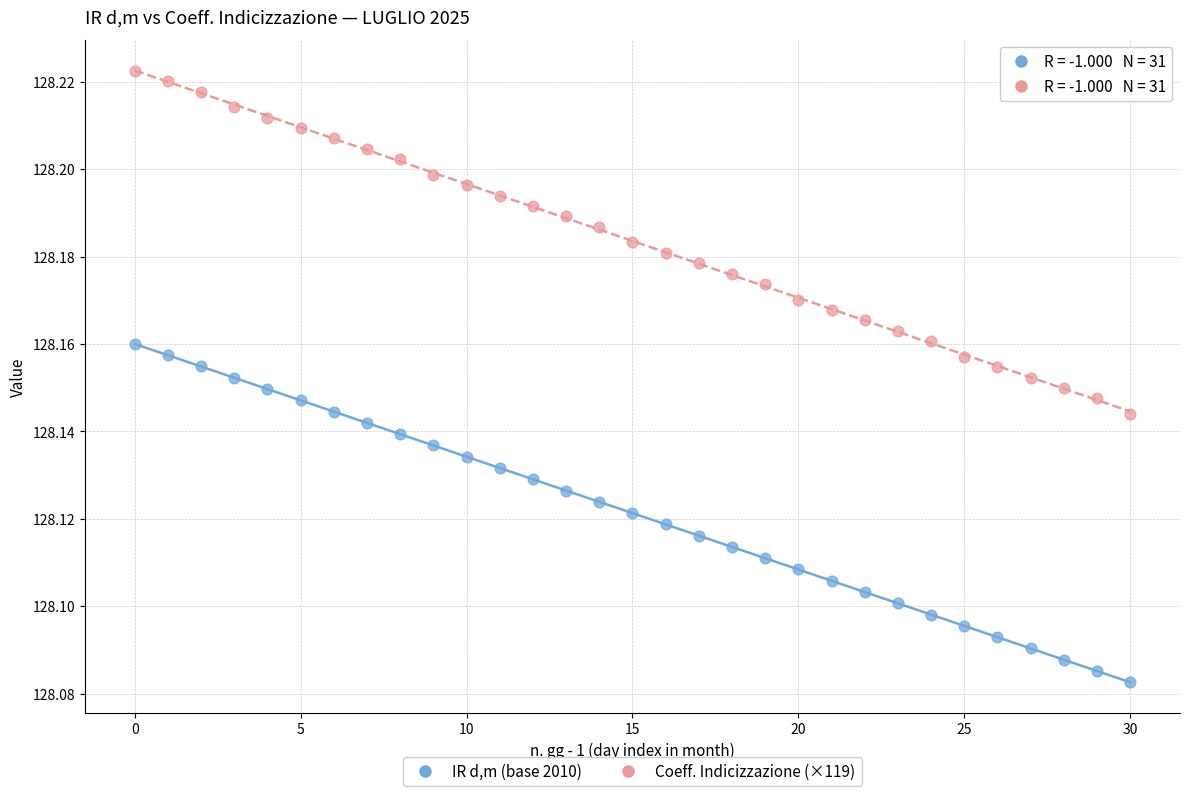

Which series reaches the minimum Y coordinate?

IR d,m (base 2010)